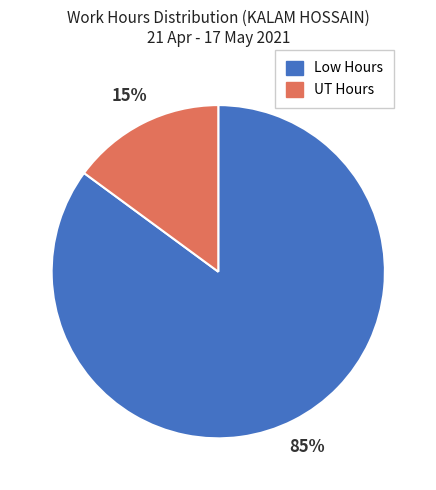

True or false: UT Hours accounts for 28% of the total.

False